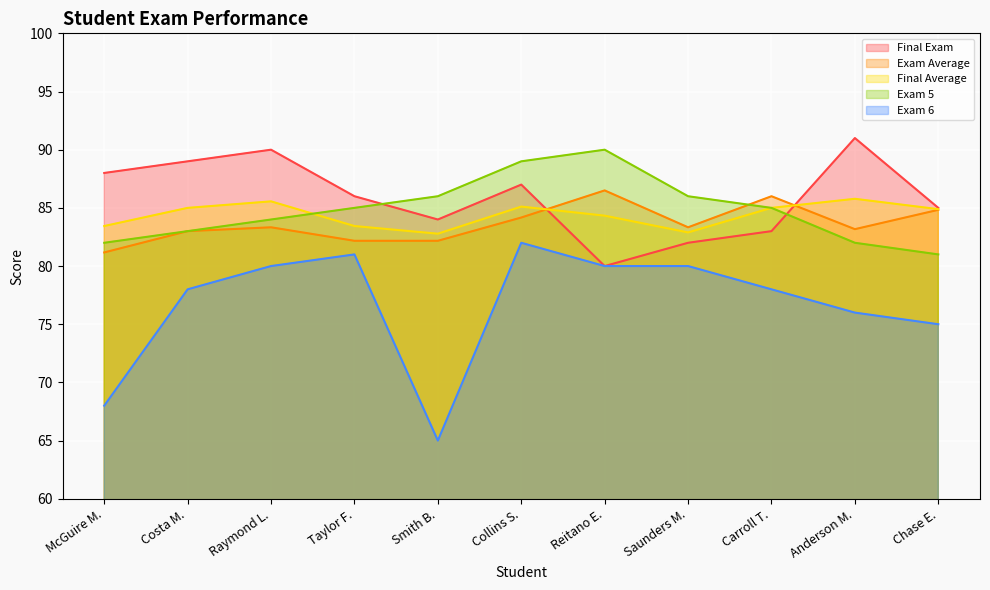

What are all the series names shown in the legend?

Final Exam, Exam Average, Final Average, Exam 5, Exam 6